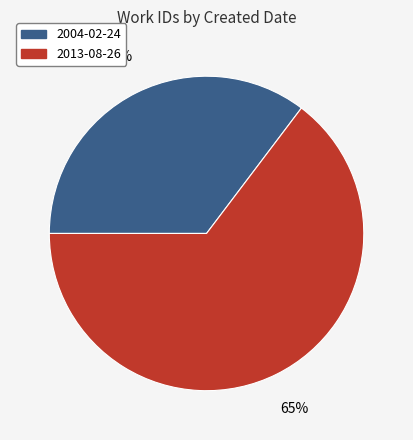

Rank the categories by value from lowest to highest.

2004-02-24, 2013-08-26